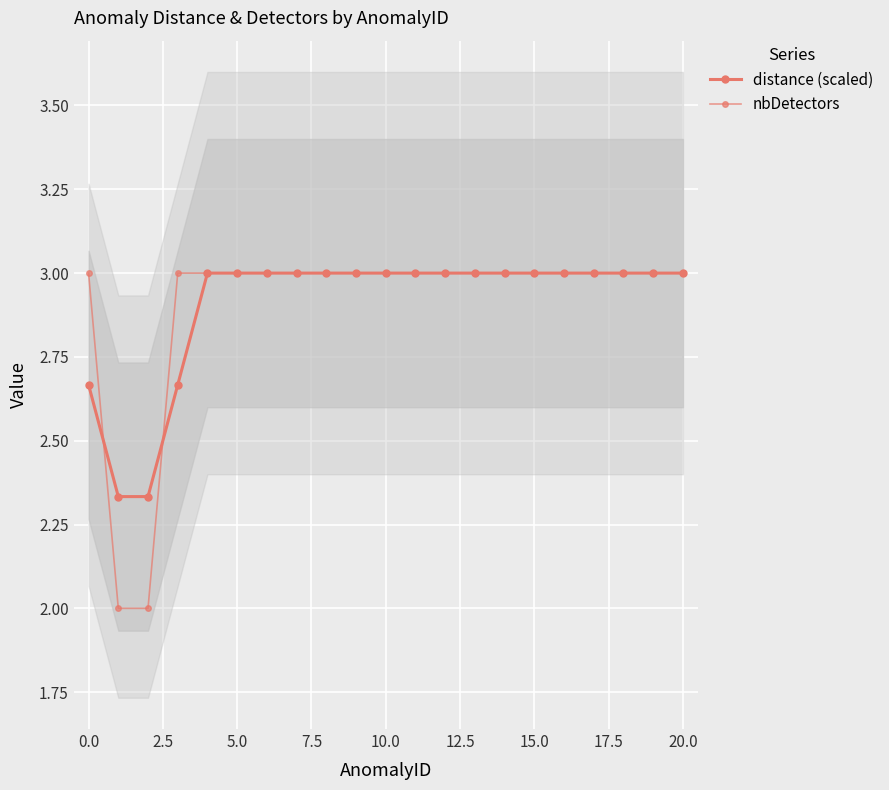

What is the minimum value for distance (scaled)?

2.3